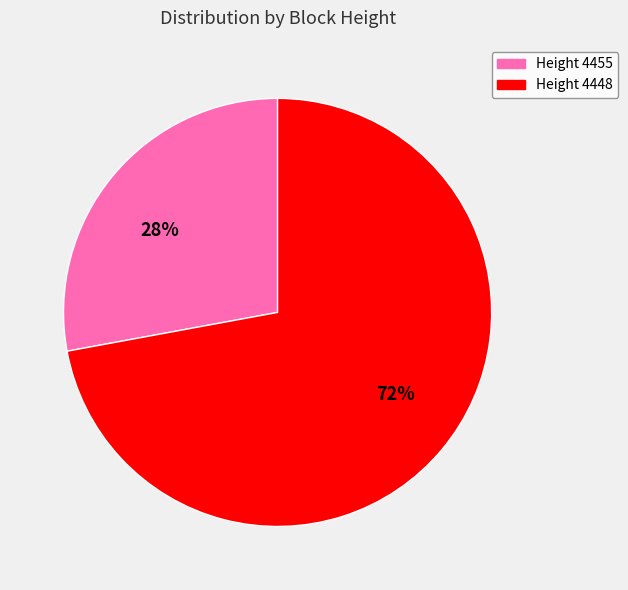

To the nearest percent, what portion does Height 4448 represent?

72%